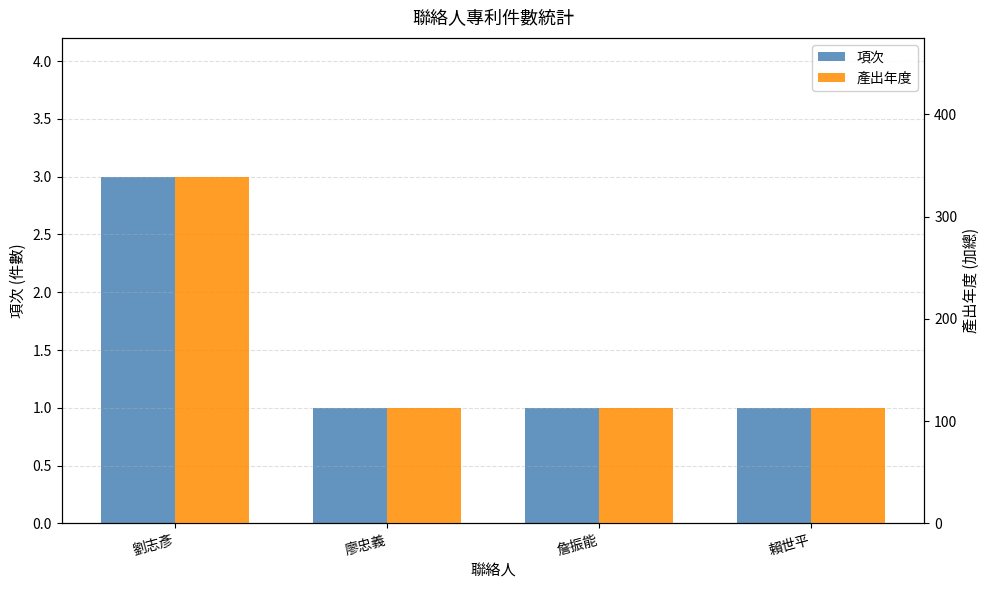

Reading right to left, transcribe all the data shown in this chart.

項次: 賴世平=1	詹振能=1	廖忠義=1	劉志彥=3
產出年度: 賴世平=113	詹振能=113	廖忠義=113	劉志彥=339